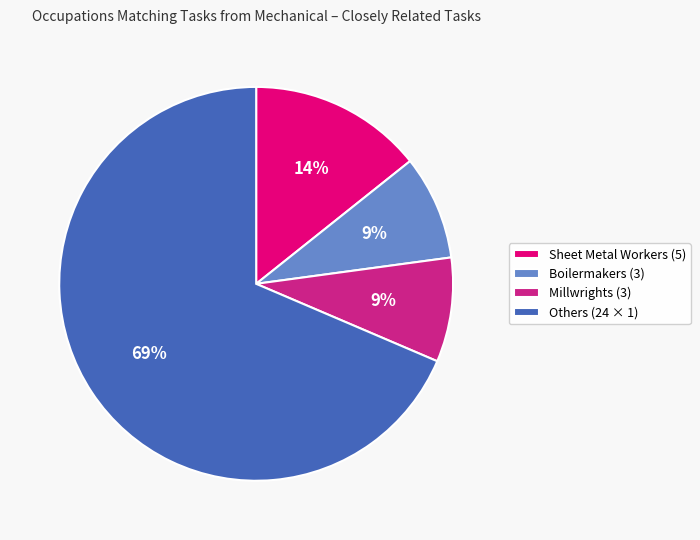

Is there any slice that represents more than half of the pie?

Yes